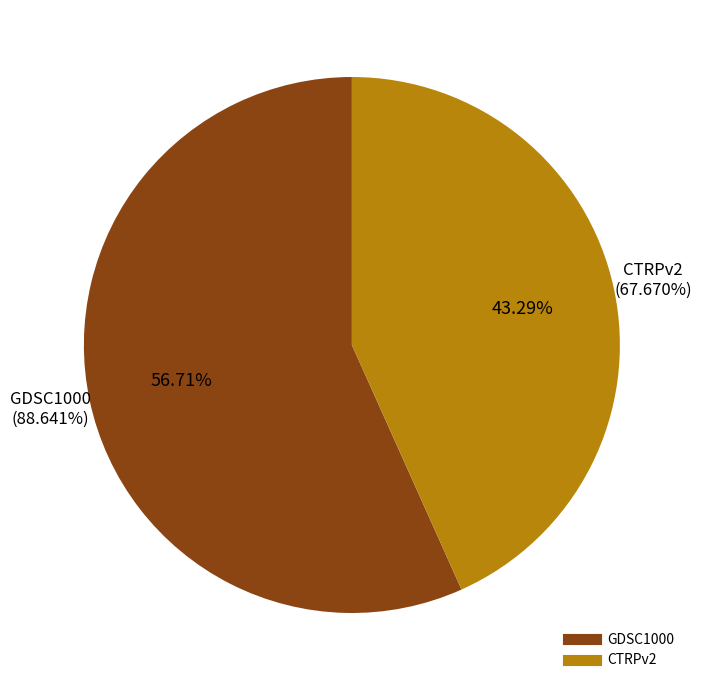

What is the ratio of the value at GDSC1000 to the value at CTRPv2?

1.3